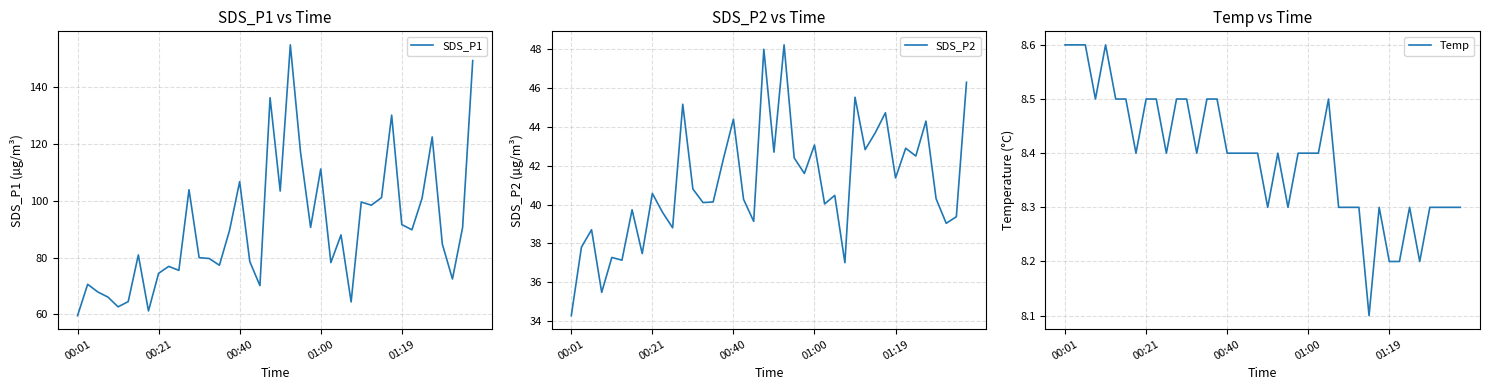

True or false: SDS_P2 and Temp cross at least once.

False